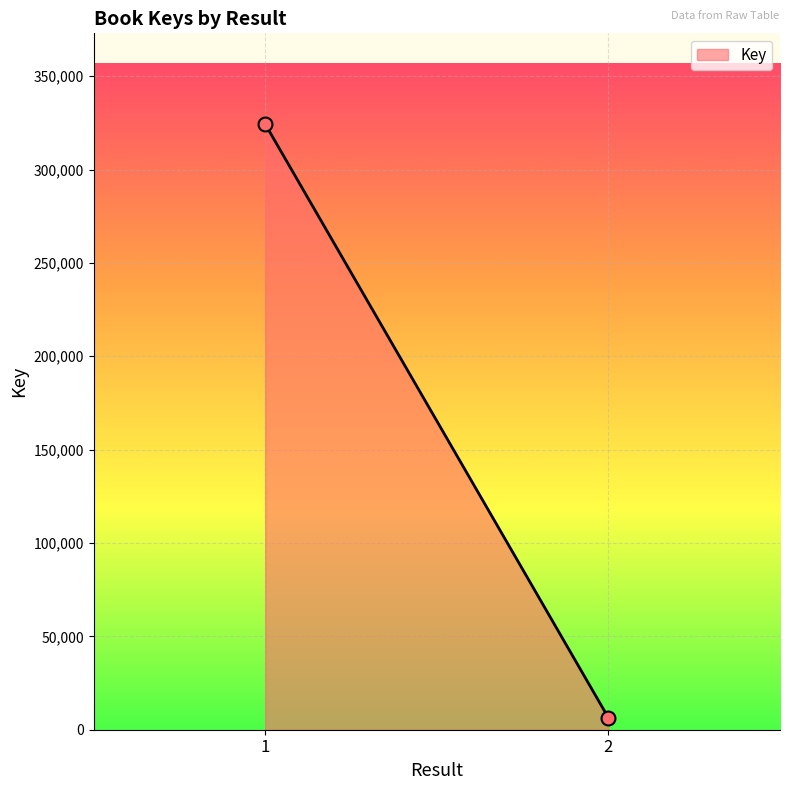

What is the range of Y values (max minus min)?

317871